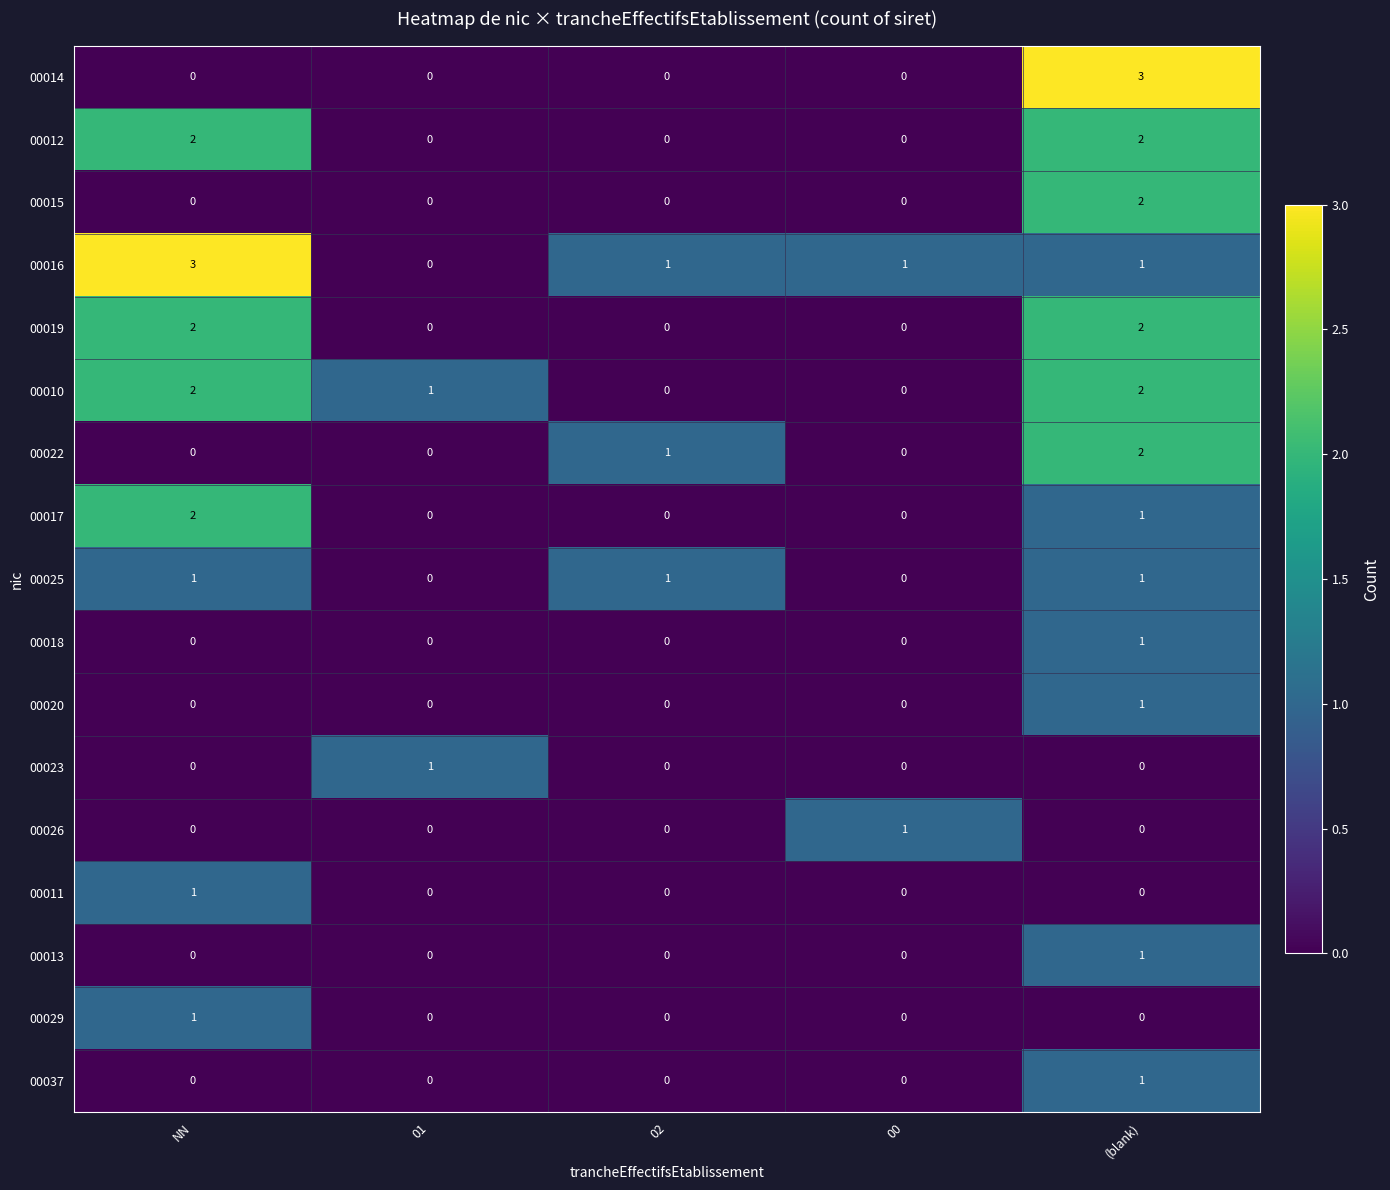

What is the spread (max minus min) of values at NN?

3